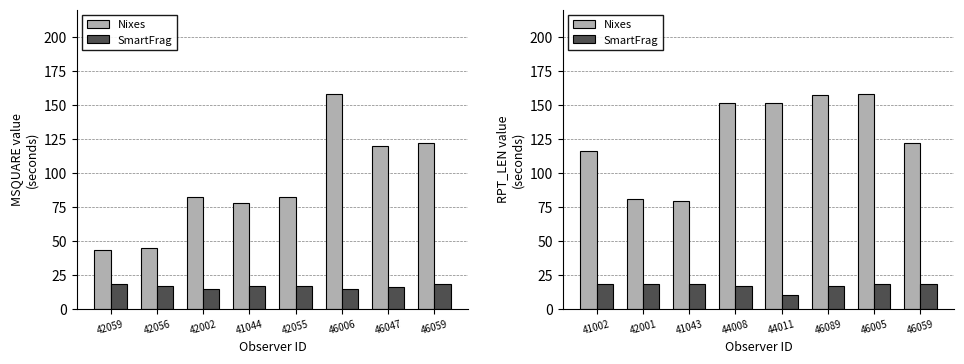

What is the difference between the maximum and minimum values in the Nixes series?

79